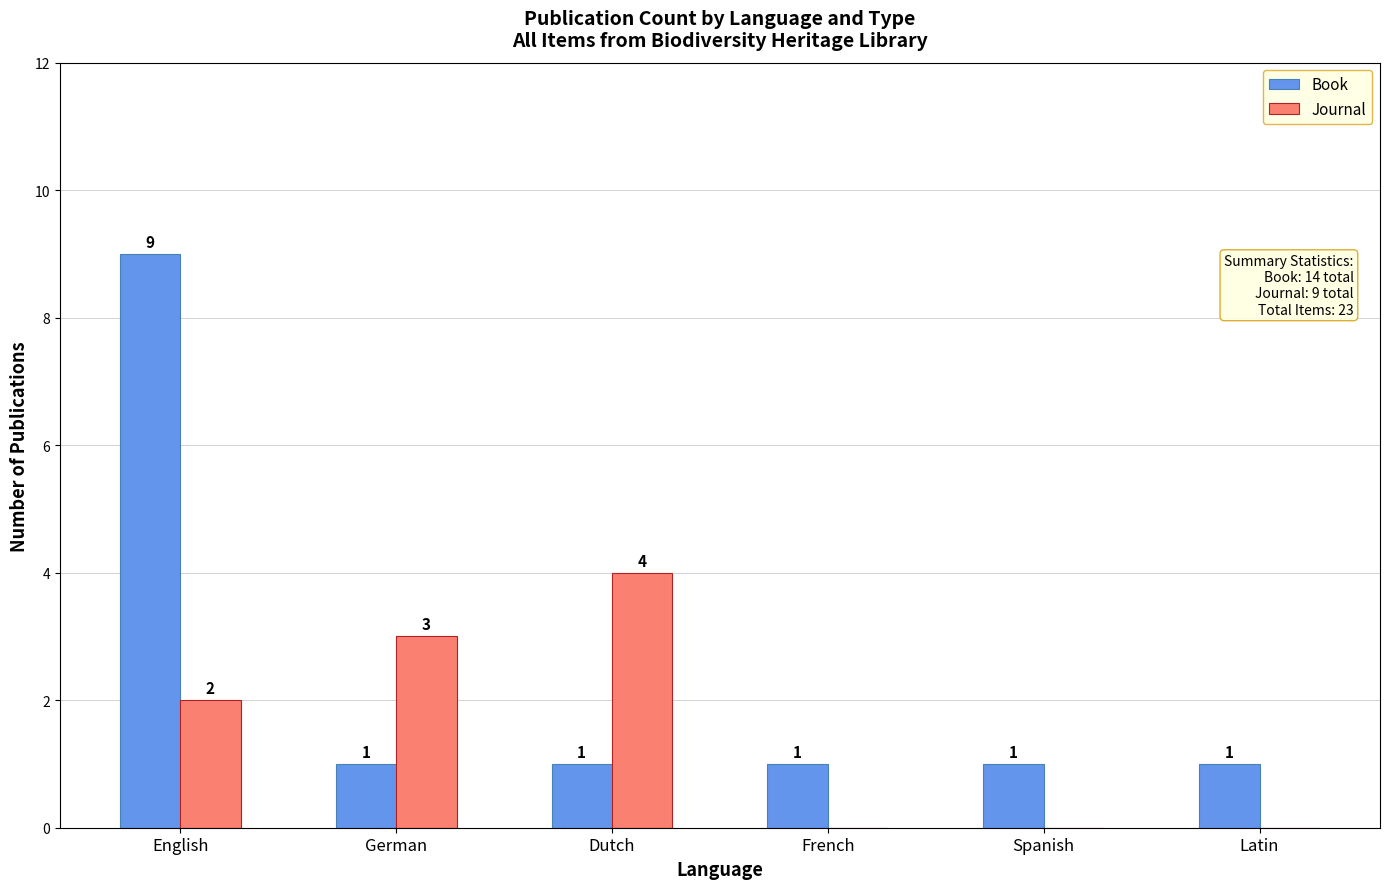

The value of Book at French is 1. True or false?

True